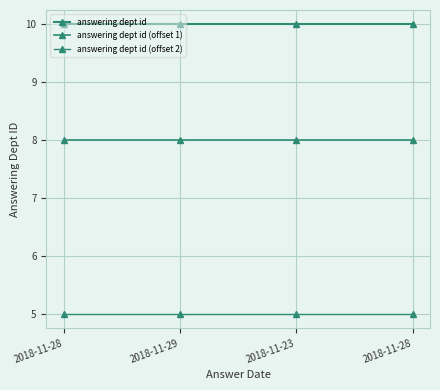

Does the chart have visible grid lines?

Yes